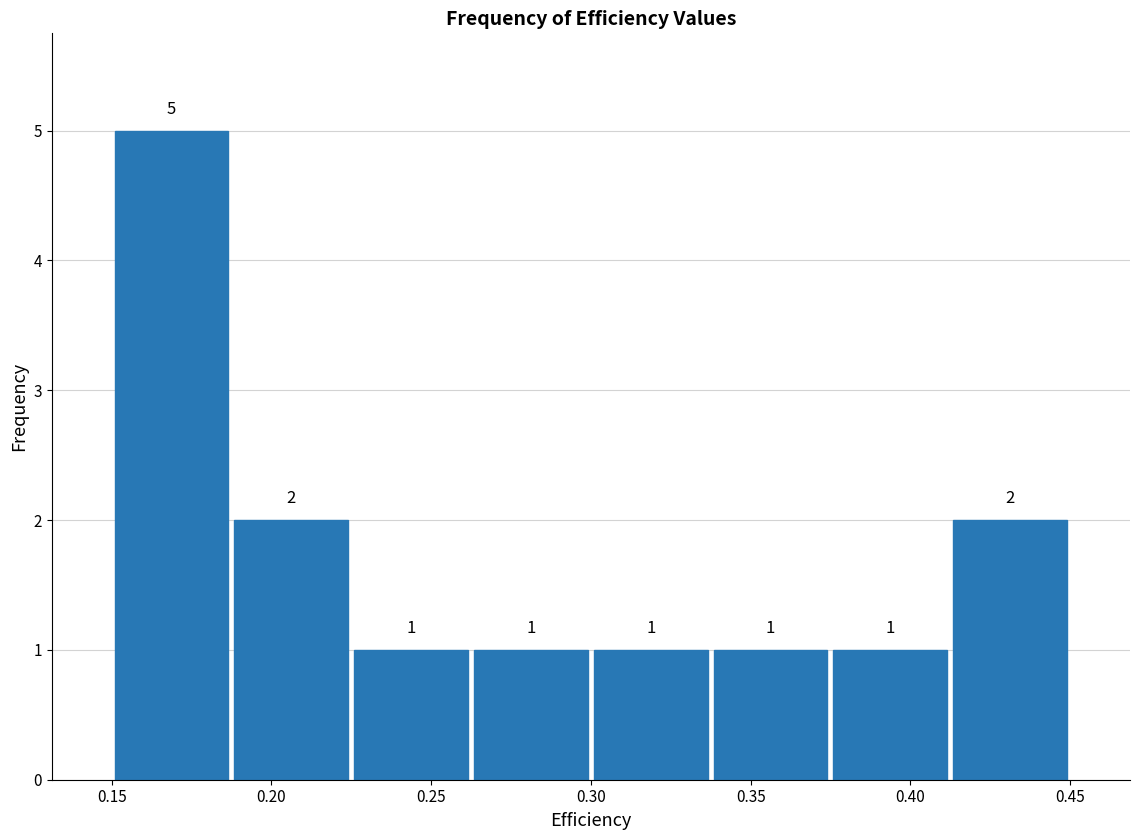

Reading left to right, list every bar in this chart as the range it spans on the x-axis followed by its height. The bar edges are not printed on the chart, so give them approximately, as read against the axis.

0.150 to 0.190: 5
0.190 to 0.225: 2
0.225 to 0.265: 1
0.265 to 0.300: 1
0.300 to 0.340: 1
0.340 to 0.375: 1
0.375 to 0.415: 1
0.415 to 0.450: 2